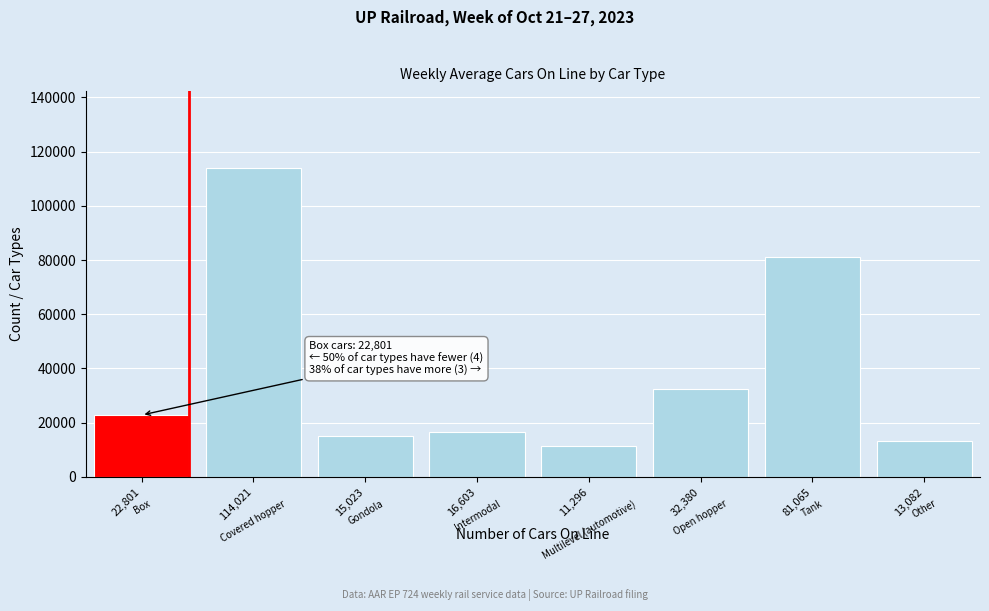

Reading left to right, transcribe all the data shown in this chart.

22801	114021	15023	16603	11296	32380	81065	13082